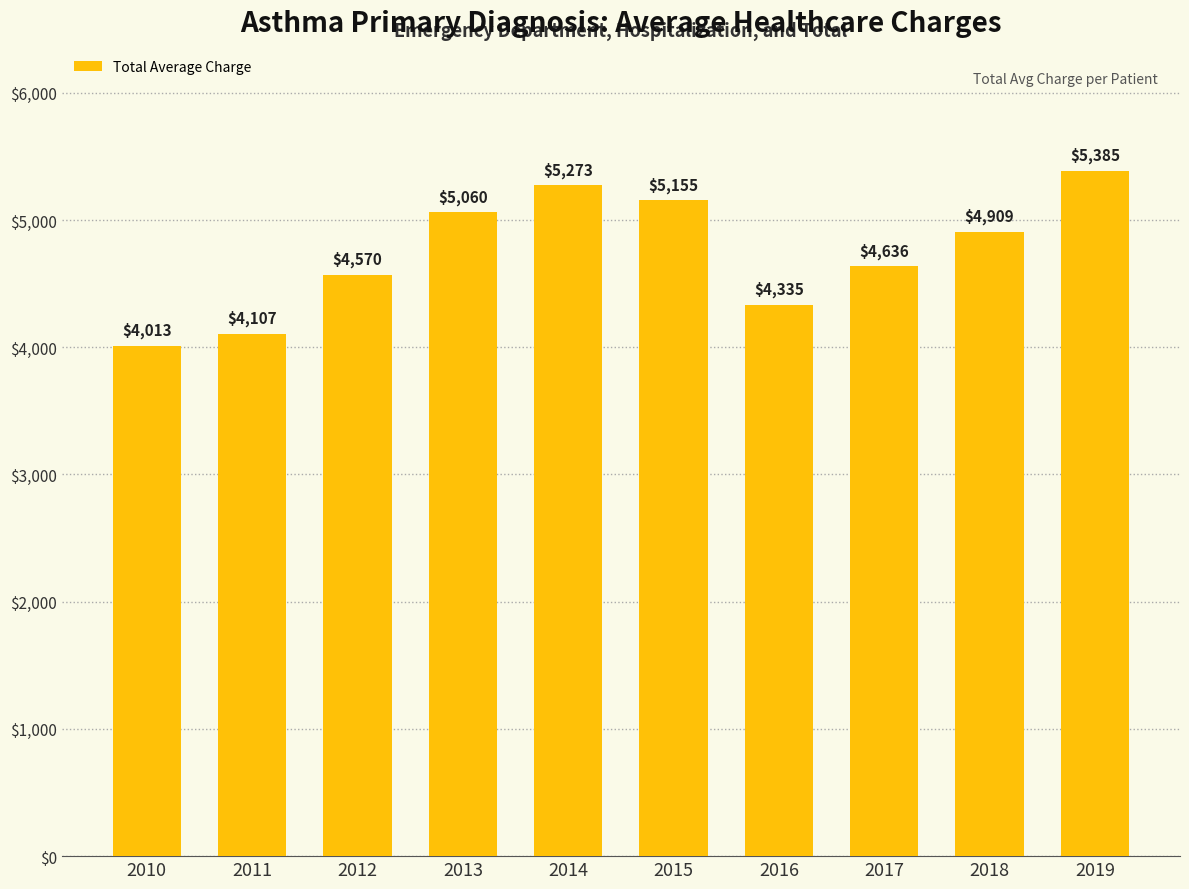

What is the change in value from 2011 to 2015?

+1048